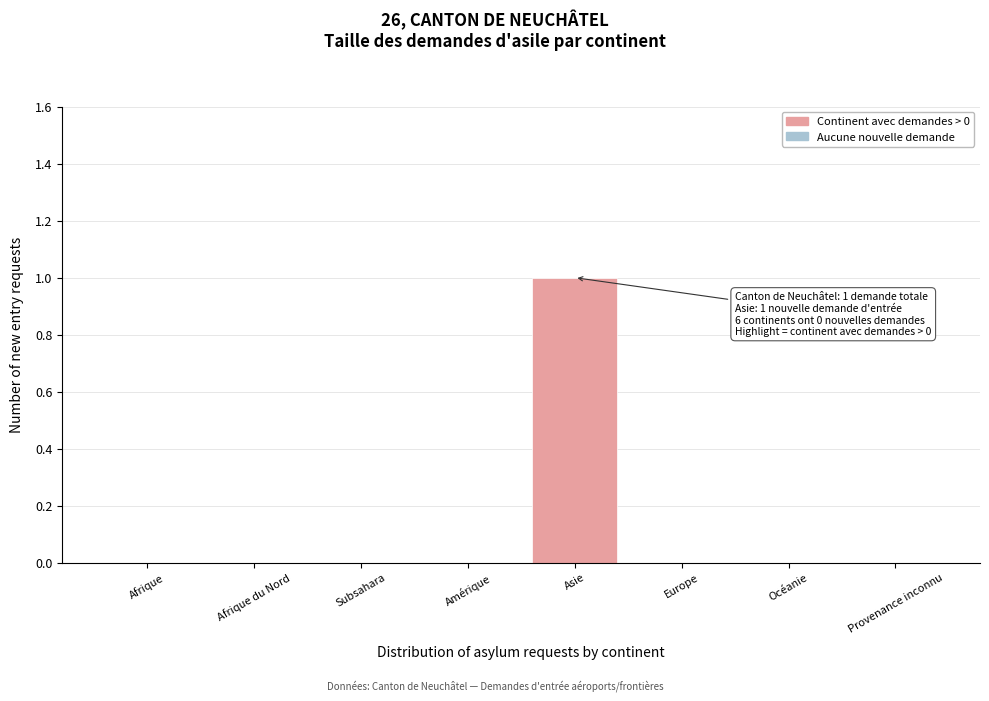

Reading left to right, list all the values displayed in this chart.

Afrique=0	Afrique du Nord=0	Subsahara=0	Amérique=0	Asie=1	Europe=0	Océanie=0	Provenance inconnu=0